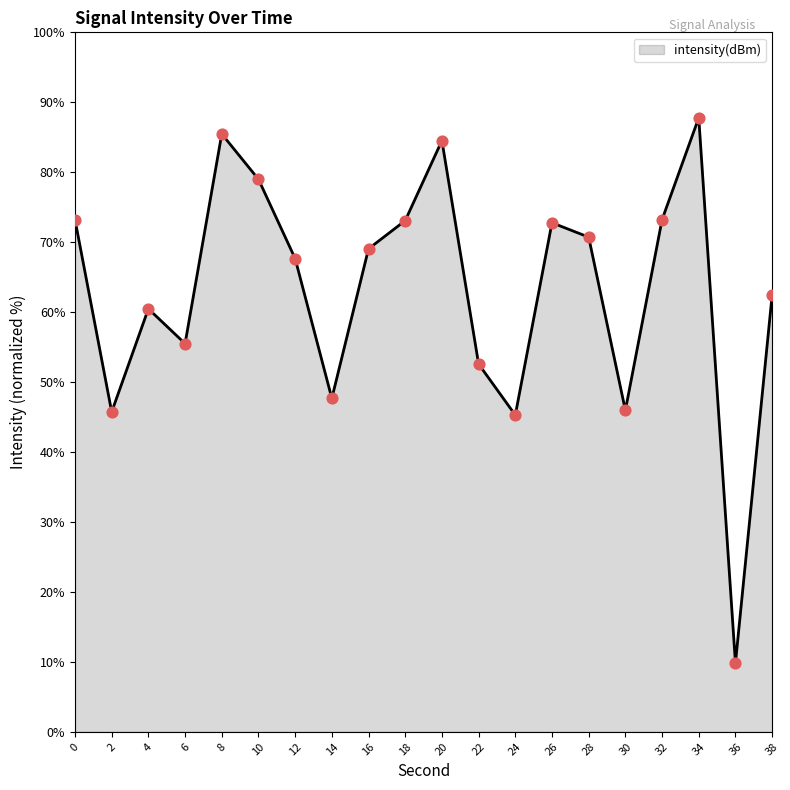

Which has a higher value, 14 or 18?

18